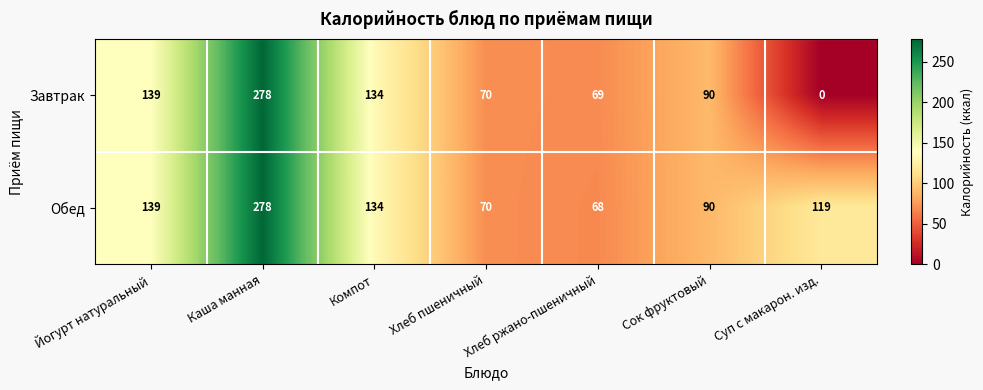

Which series has the largest range (max minus min)?

Завтрак